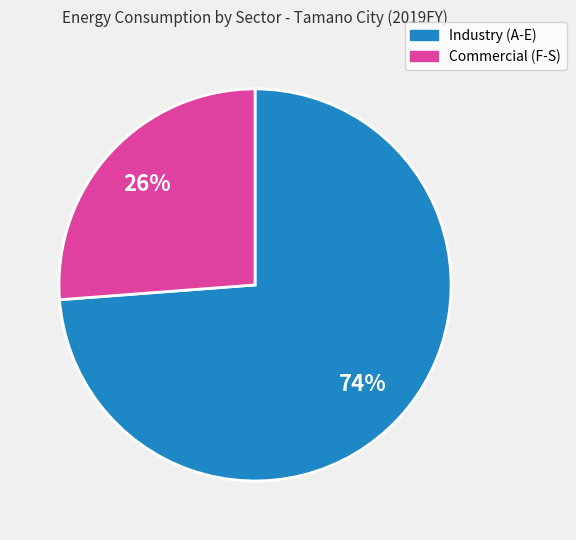

To the nearest percent, what portion does Commercial (F-S) represent?

26%